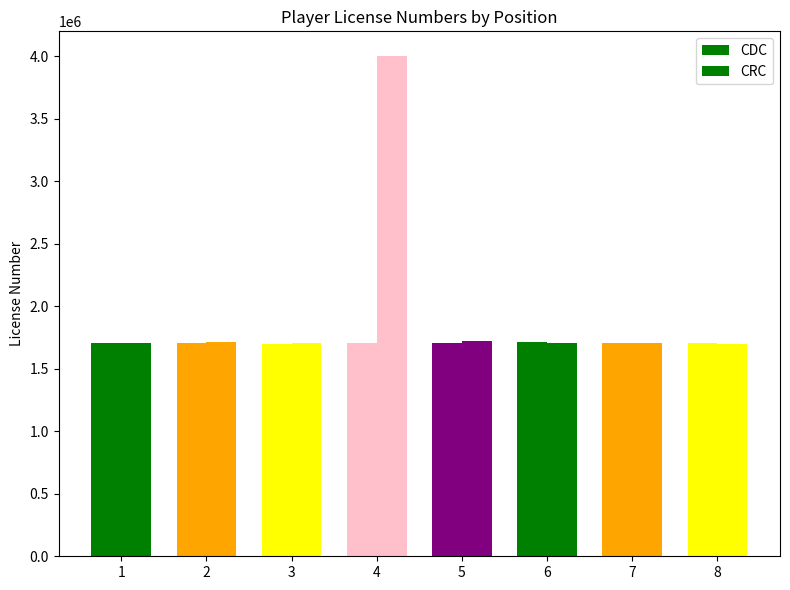

What is the highest value of the CRC series?

4000949